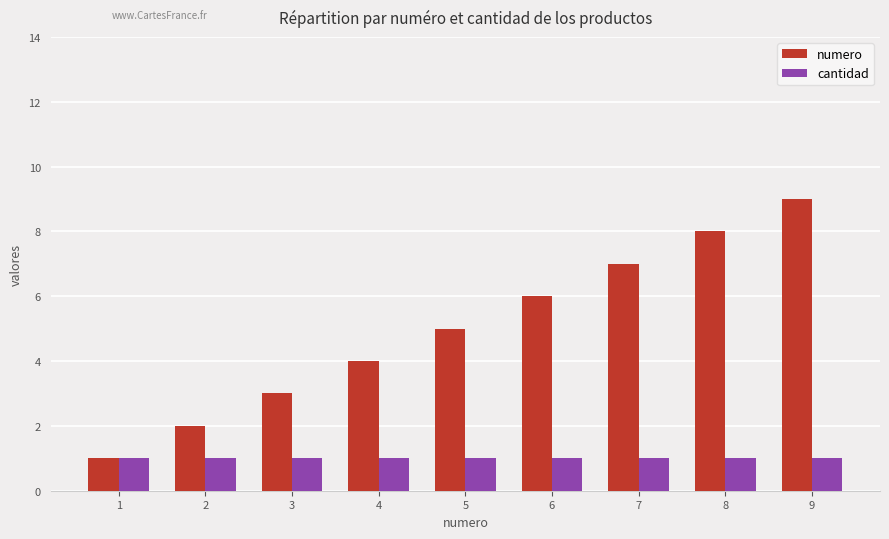

Count the number of categories in the chart.

9